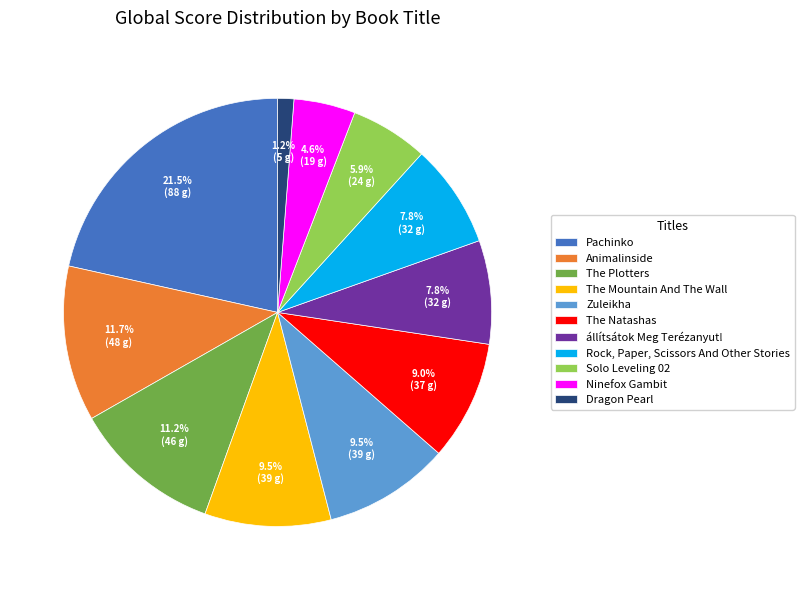

Is there a majority slice in this chart?

No